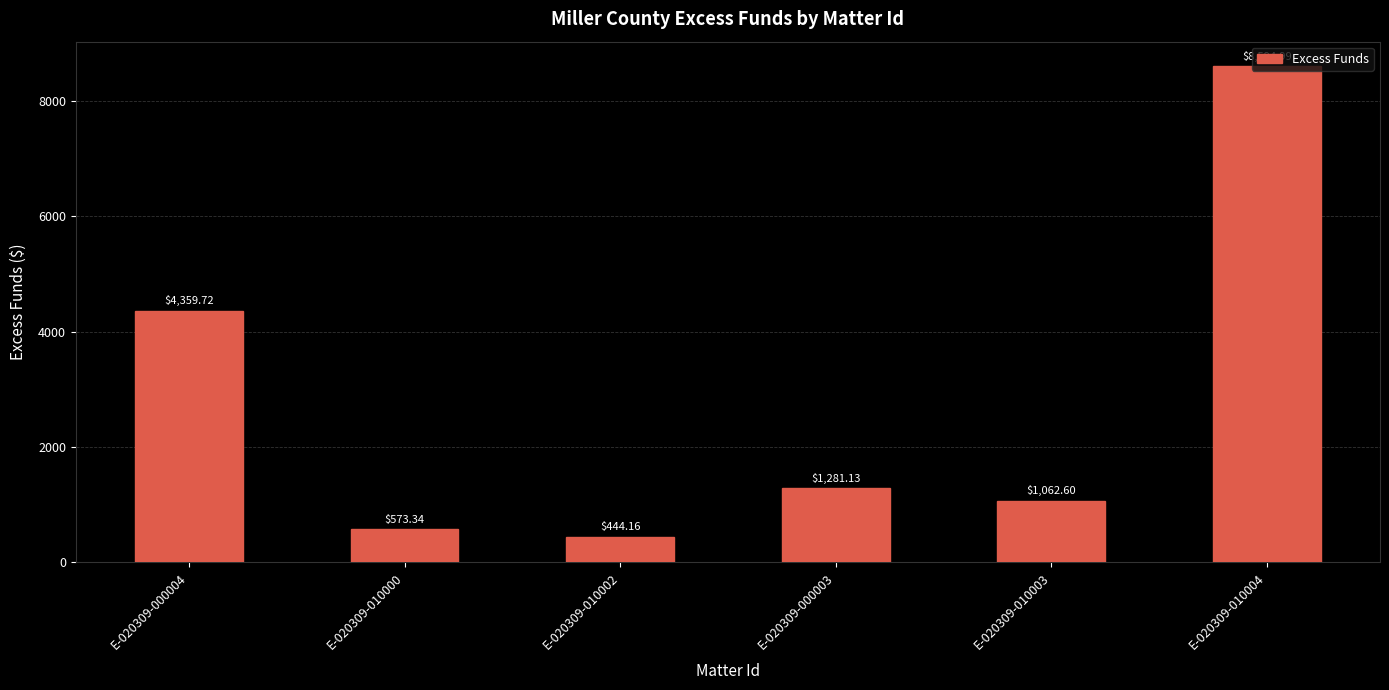

Is it true that the value at E-020309-010004 is 12486.8?

False